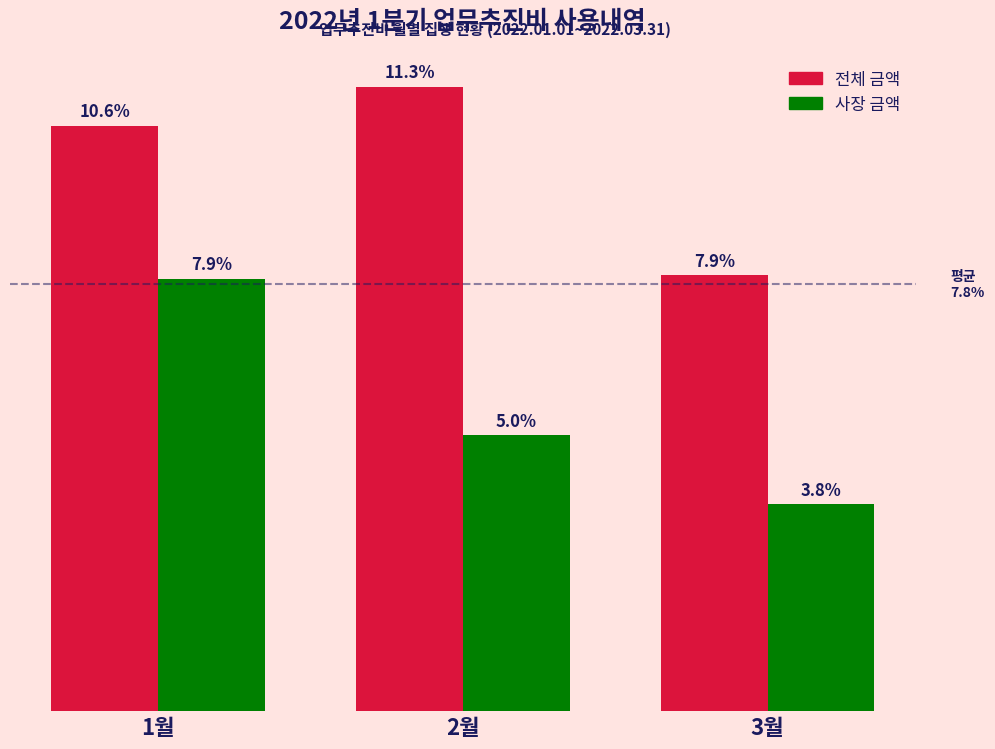

Does the chart contain any negative values?

No